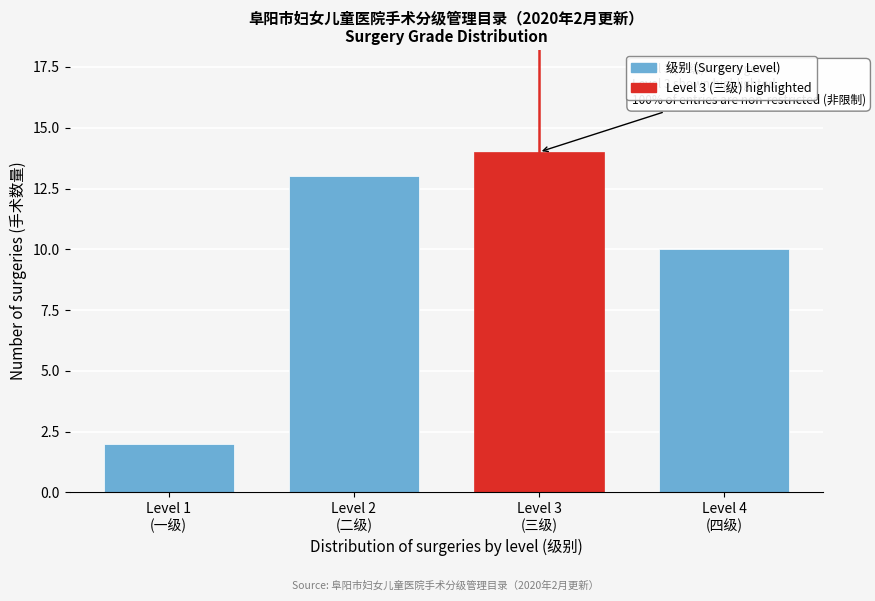

Reading right to left, extract all data points from this chart.

10	14	13	2